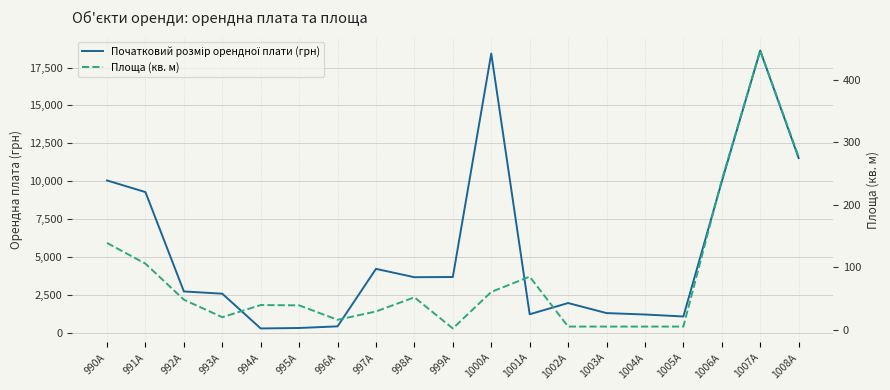

Is the value of Початковий розмір орендної плати (грн) at 1001А greater than the value of Площа (кв. м) at 996А?

Yes